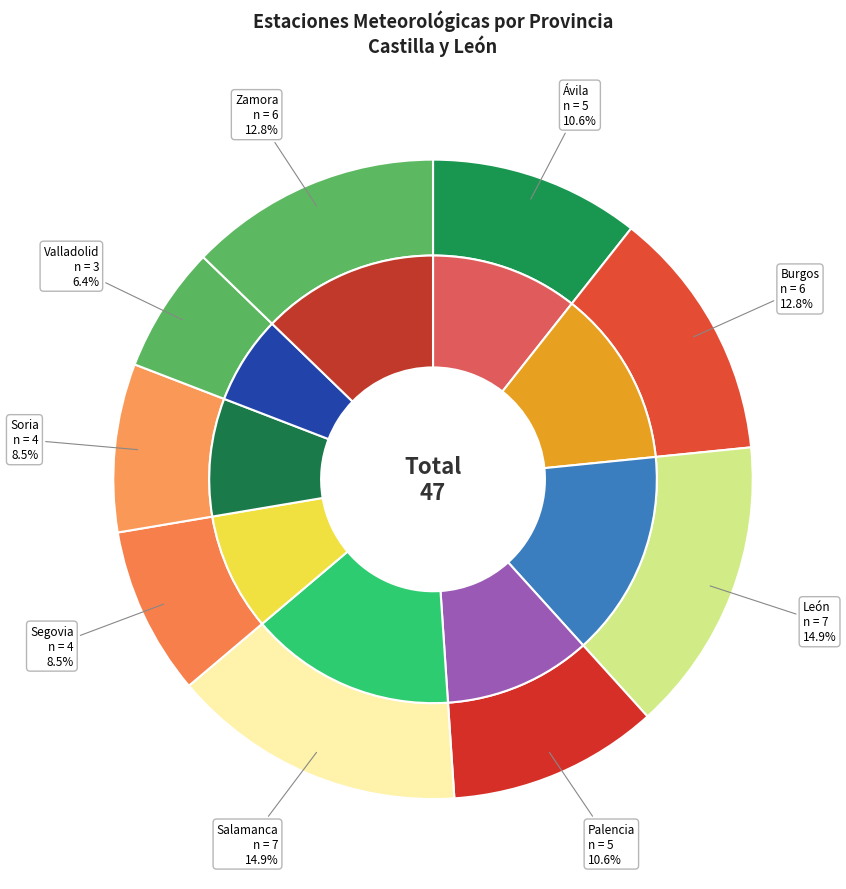

Which slice is the smallest?

Valladolid